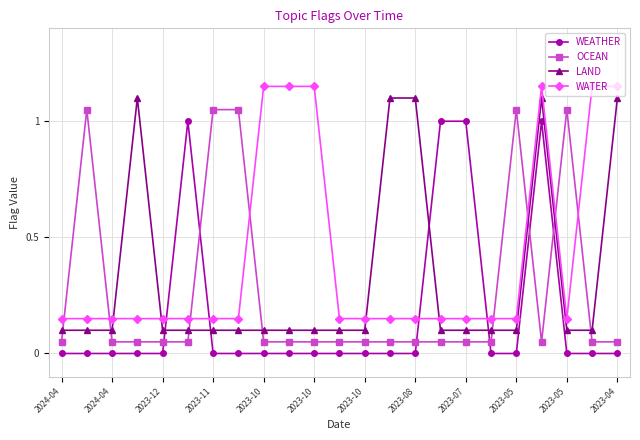

What is the difference between the maximum and second lowest values in the WATER series?

1.0